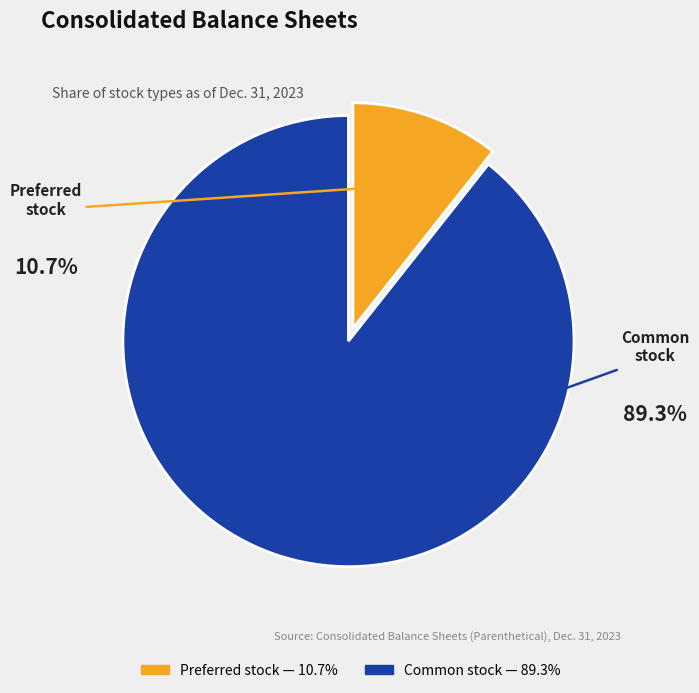

Does any single category account for the majority?

Yes